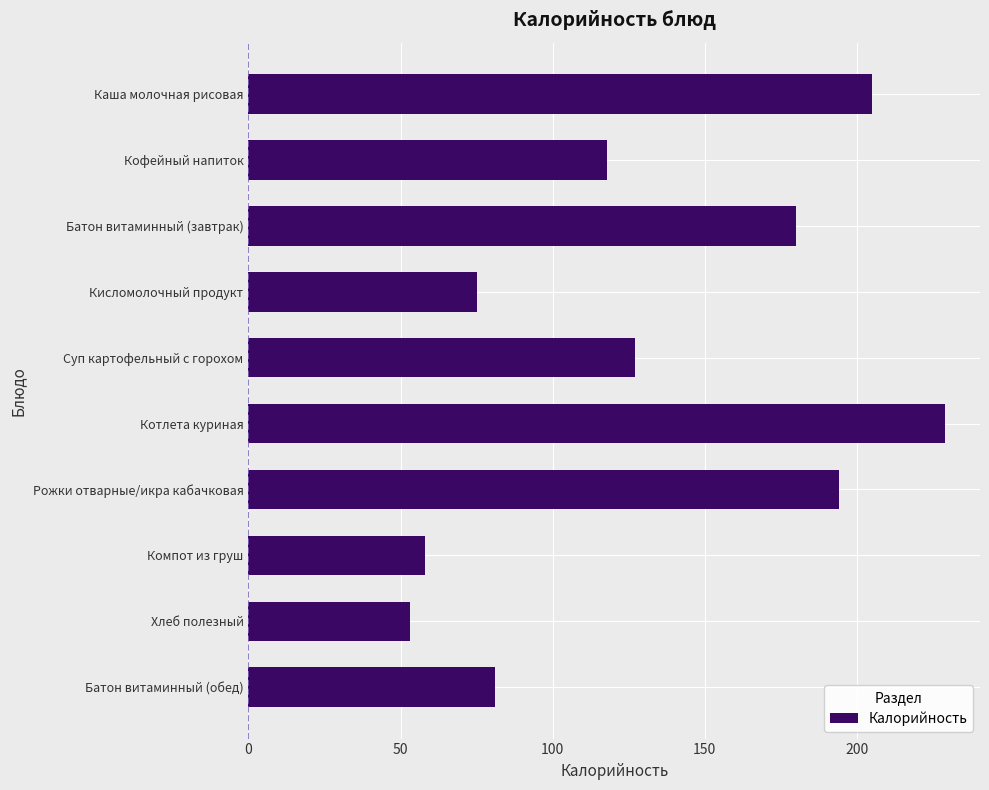

How many data points does each series have?

10